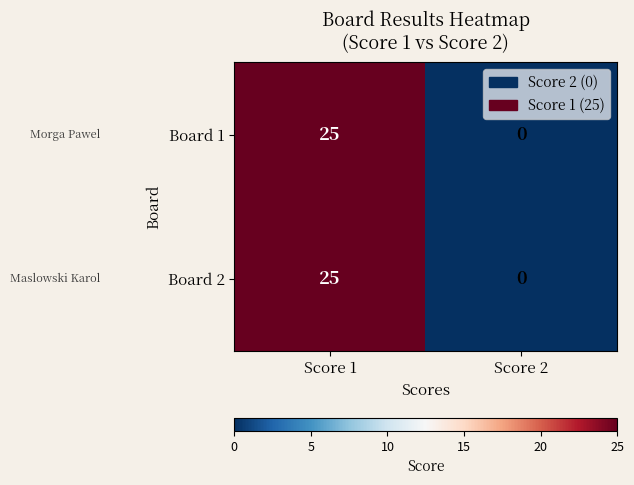

Reading left to right, list all the values displayed in this chart.

Board 1: 25	0
Board 2: 25	0